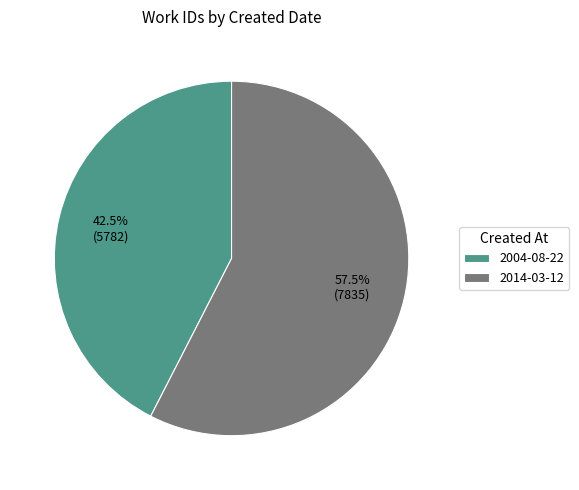

To the nearest percent, what is the average slice percentage?

50%